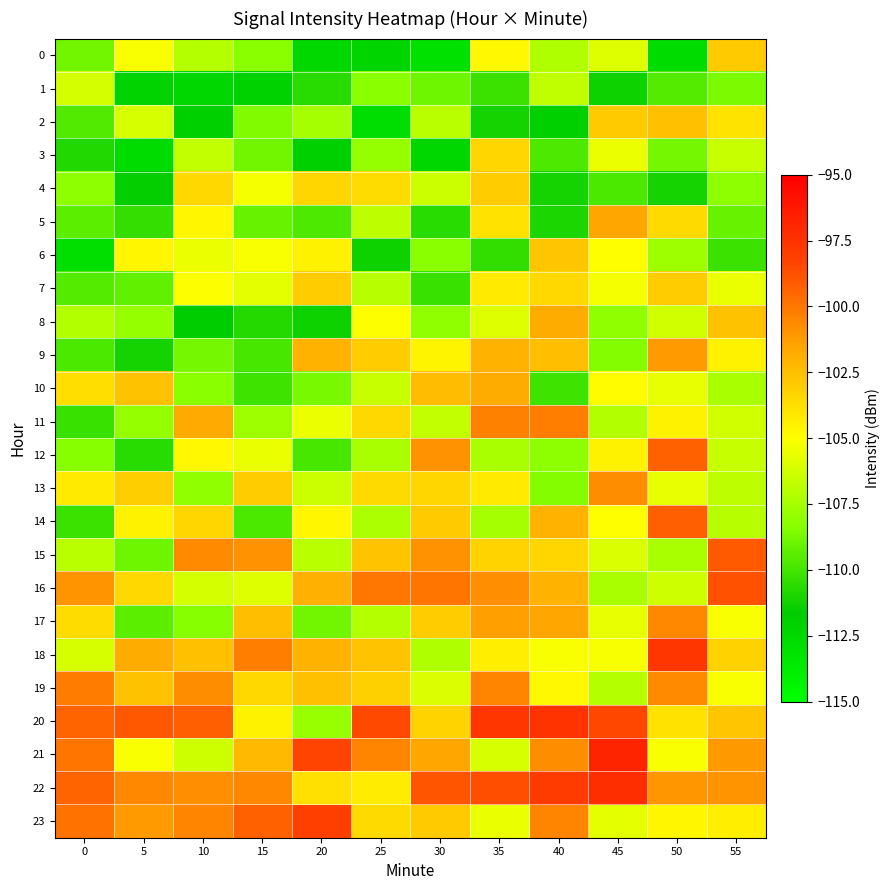

Reading left to right, list all the values displayed in this chart.

0: 0=-108.8	5=-105.1	10=-107.1	15=-108.2	20=-112.4	25=-112.2	30=-113.0	35=-104.7	40=-107.2	45=-105.9	50=-112.6	55=-102.9
1: 0=-106.2	5=-112.2	10=-112.3	15=-112.1	20=-110.7	25=-108.3	30=-109.0	35=-110.2	40=-106.8	45=-111.3	50=-109.6	55=-108.6
2: 0=-109.6	5=-106.1	10=-111.8	15=-108.5	20=-107.5	25=-112.7	30=-106.9	35=-111.1	40=-111.9	45=-102.9	50=-102.5	55=-103.9
3: 0=-110.9	5=-112.7	10=-106.7	15=-108.9	20=-111.9	25=-107.9	30=-112.4	35=-103.4	40=-109.7	45=-105.5	50=-108.8	55=-106.5
4: 0=-108.1	5=-111.6	10=-103.5	15=-105.2	20=-103.4	25=-103.7	30=-106.4	35=-103.0	40=-111.1	45=-109.8	50=-111.1	55=-108.1
5: 0=-109.4	5=-110.4	10=-104.6	15=-109.1	20=-109.7	25=-106.9	30=-110.7	35=-103.9	40=-111.0	45=-101.6	50=-103.6	55=-109.1
6: 0=-112.9	5=-104.6	10=-105.5	15=-105.1	20=-104.5	25=-111.3	30=-108.2	35=-110.4	40=-102.8	45=-105.0	50=-107.7	55=-110.2
7: 0=-109.6	5=-109.2	10=-105.0	15=-105.7	20=-103.0	25=-107.0	30=-110.3	35=-104.2	40=-103.5	45=-105.3	50=-103.0	55=-105.6
8: 0=-107.2	5=-107.9	10=-111.7	15=-110.7	20=-111.3	25=-105.0	30=-108.1	35=-105.9	40=-101.7	45=-108.1	50=-106.3	55=-102.6
9: 0=-109.8	5=-111.1	10=-108.8	15=-109.9	20=-102.0	25=-103.0	30=-104.6	35=-102.0	40=-102.5	45=-108.4	50=-101.2	55=-104.5
10: 0=-103.7	5=-102.6	10=-108.2	15=-110.1	20=-108.7	25=-106.5	30=-102.4	35=-101.8	40=-110.1	45=-104.9	50=-105.6	55=-107.4
11: 0=-110.3	5=-107.9	10=-101.7	15=-107.7	20=-105.5	25=-103.5	30=-106.7	35=-100.4	40=-100.3	45=-107.2	50=-104.5	55=-106.3
12: 0=-108.4	5=-110.6	10=-104.7	15=-105.6	20=-109.9	25=-107.4	30=-100.9	35=-107.4	40=-108.2	45=-104.5	50=-99.3	55=-106.6
13: 0=-104.2	5=-103.1	10=-108.1	15=-103.0	20=-106.4	25=-103.6	30=-103.4	35=-104.1	40=-108.4	45=-100.7	50=-105.7	55=-106.8
14: 0=-110.2	5=-104.5	10=-103.4	15=-109.8	20=-104.7	25=-107.3	30=-102.9	35=-107.5	40=-102.1	45=-104.9	50=-99.2	55=-107.0
15: 0=-106.9	5=-109.0	10=-100.7	15=-100.9	20=-106.9	25=-102.7	30=-100.9	35=-103.3	40=-103.4	45=-106.1	50=-107.4	55=-99.1
16: 0=-101.0	5=-103.5	10=-106.2	15=-105.9	20=-101.9	25=-100.0	30=-99.9	35=-100.8	40=-102.0	45=-107.4	50=-106.4	55=-98.8
17: 0=-103.6	5=-109.4	10=-108.3	15=-102.5	20=-108.8	25=-107.1	30=-103.0	35=-101.4	40=-101.6	45=-105.7	50=-100.6	55=-105.1
18: 0=-106.1	5=-101.7	10=-102.5	15=-100.3	20=-102.0	25=-102.7	30=-107.3	35=-104.3	40=-105.1	45=-105.2	50=-97.7	55=-103.3
19: 0=-100.2	5=-102.6	10=-100.8	15=-103.5	20=-102.5	25=-103.2	30=-105.9	35=-100.5	40=-104.7	45=-107.1	50=-100.6	55=-105.1
20: 0=-99.4	5=-99.1	10=-99.3	15=-104.5	20=-107.8	25=-98.5	30=-103.3	35=-97.7	40=-97.6	45=-98.5	50=-103.9	55=-102.7
21: 0=-100.0	5=-105.1	10=-106.4	15=-102.3	20=-98.3	25=-100.5	30=-101.6	35=-106.1	40=-100.7	45=-96.8	50=-105.1	55=-101.1
22: 0=-99.4	5=-100.6	10=-100.8	15=-100.6	20=-103.8	25=-104.3	30=-98.9	35=-98.7	40=-97.9	45=-97.3	50=-101.1	55=-101.0
23: 0=-99.9	5=-101.2	10=-100.5	15=-99.3	20=-98.2	25=-103.5	30=-102.9	35=-105.6	40=-100.5	45=-105.7	50=-104.7	55=-104.3